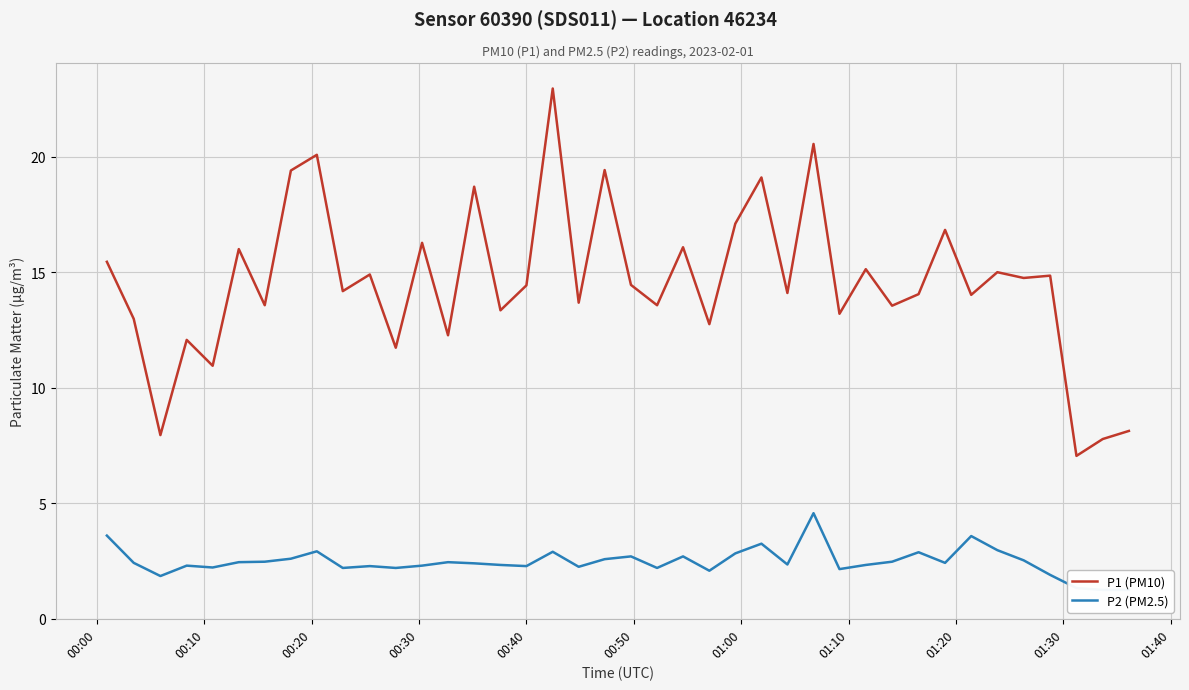

Where does the P2 (PM2.5) series first go above 2?

00:00